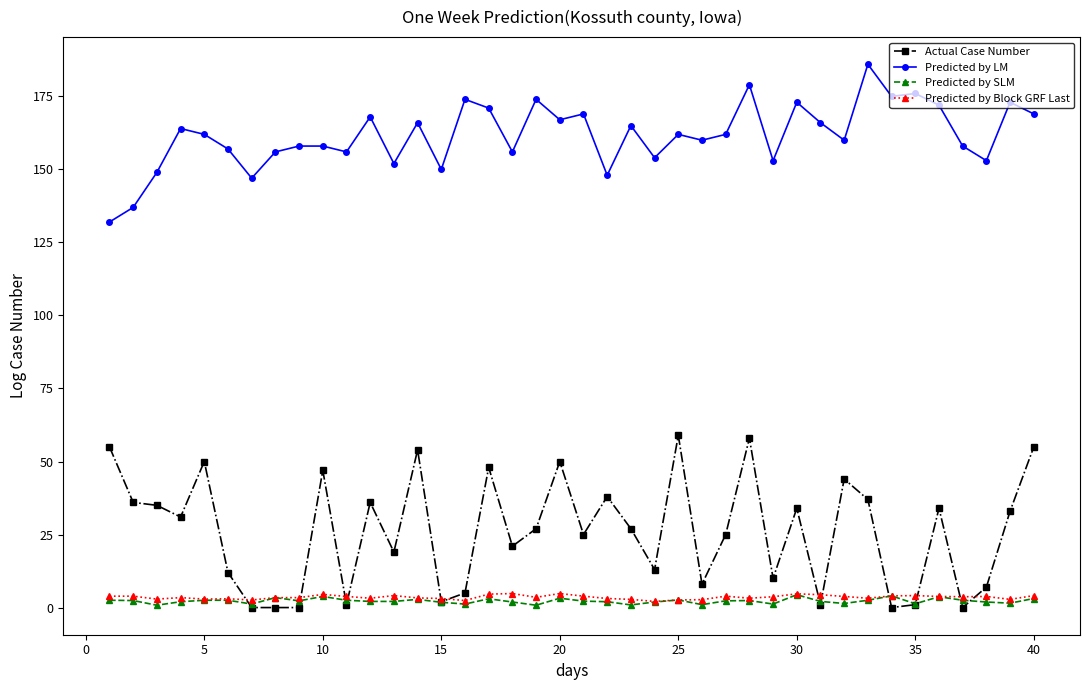

Which series has the largest total across all categories?

Predicted by LM